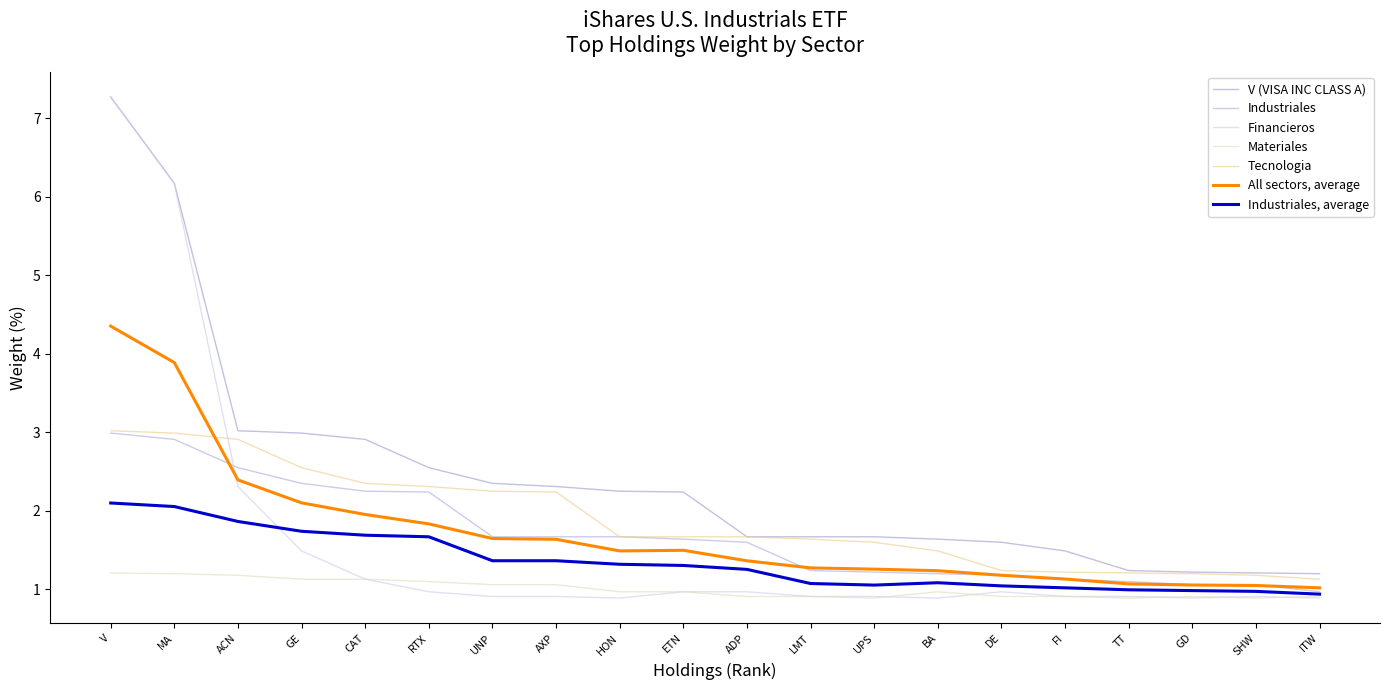

What is the total value across all series at V?

28.2